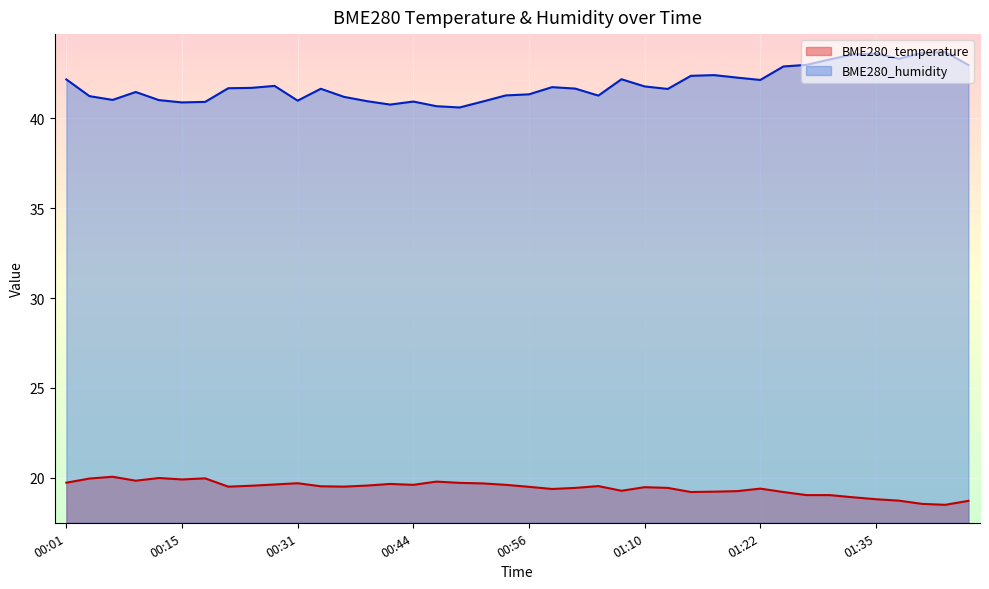

The value of BME280_humidity at 01:27 is 43.0. True or false?

True